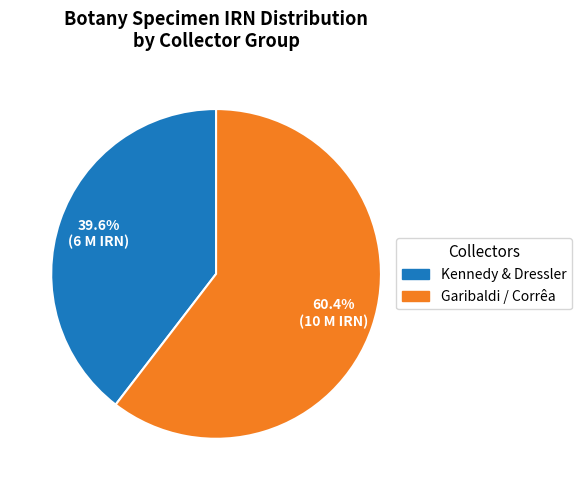

Approximately how many times larger is the value at Kennedy & Dressler compared to Garibaldi / Corrêa?

0.7